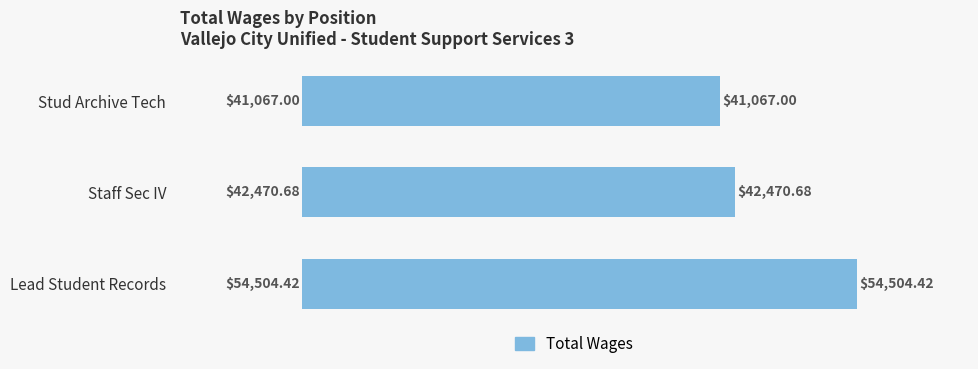

Which label corresponds to the largest value in the chart?

Lead Student Records